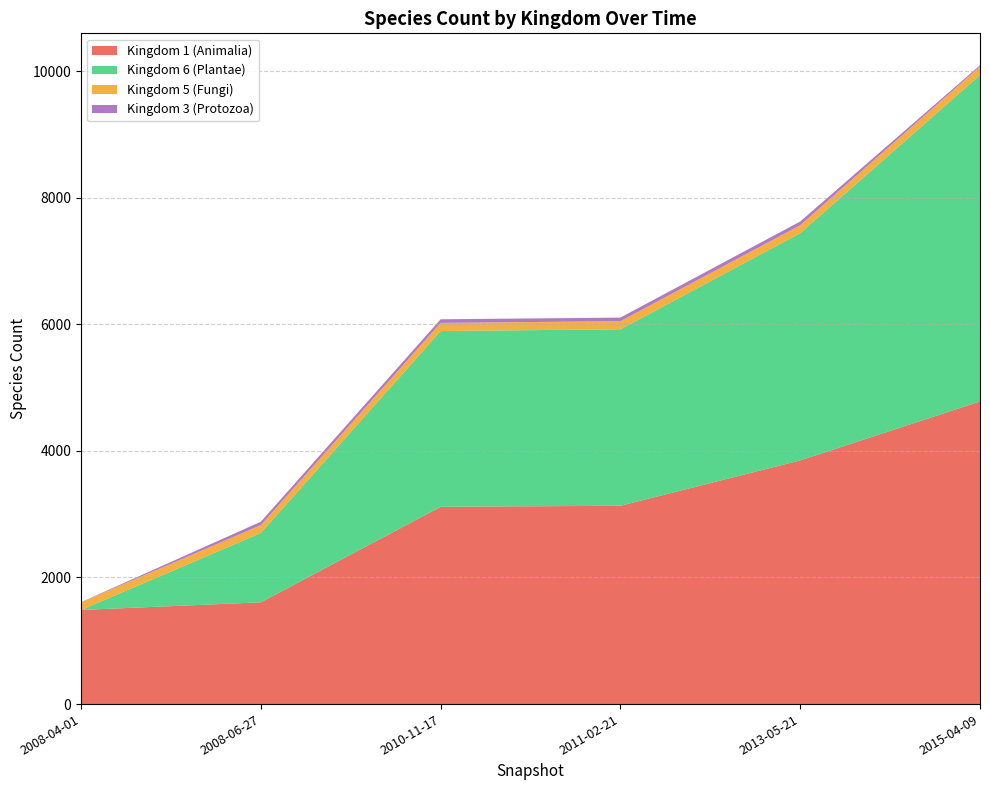

Reading left to right, transcribe all the data shown in this chart.

Kingdom 1 (Animalia): 1487	1608	3117	3133	3850	4782
Kingdom 6 (Plantae): 0	1095	2777	2788	3590	5156
Kingdom 5 (Fungi): 119	124	128	128	125	133
Kingdom 3 (Protozoa): 4	54	57	57	59	21